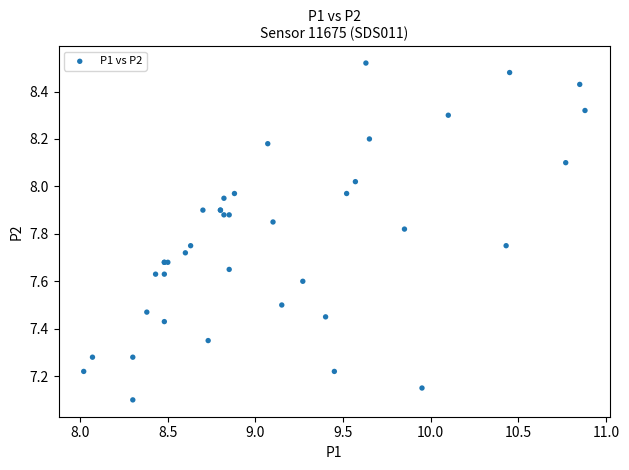

What Y value in the scatter plot is closest to 7?

7.1